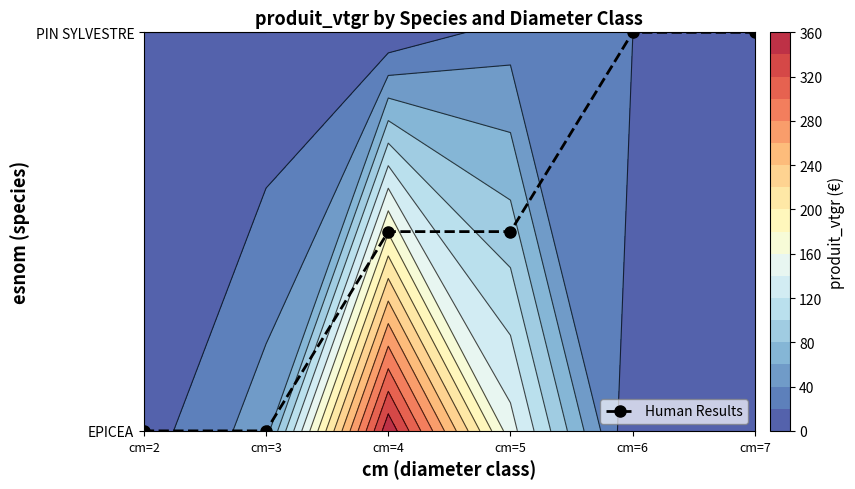

How many categories are shown in the chart?

6